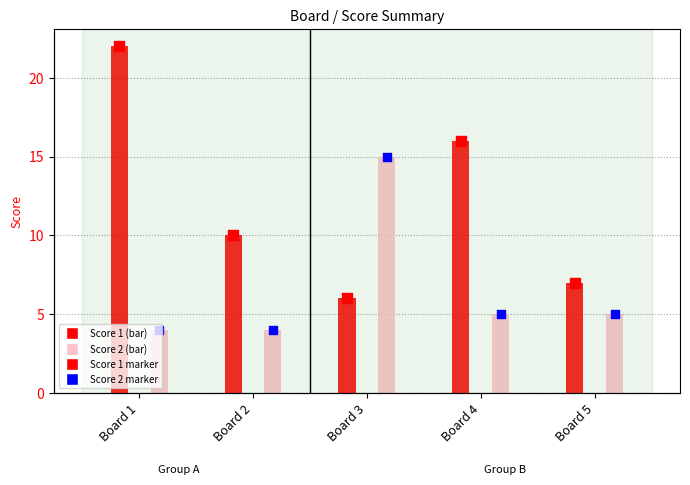

At which category is the sum across all series the highest?

Board 1